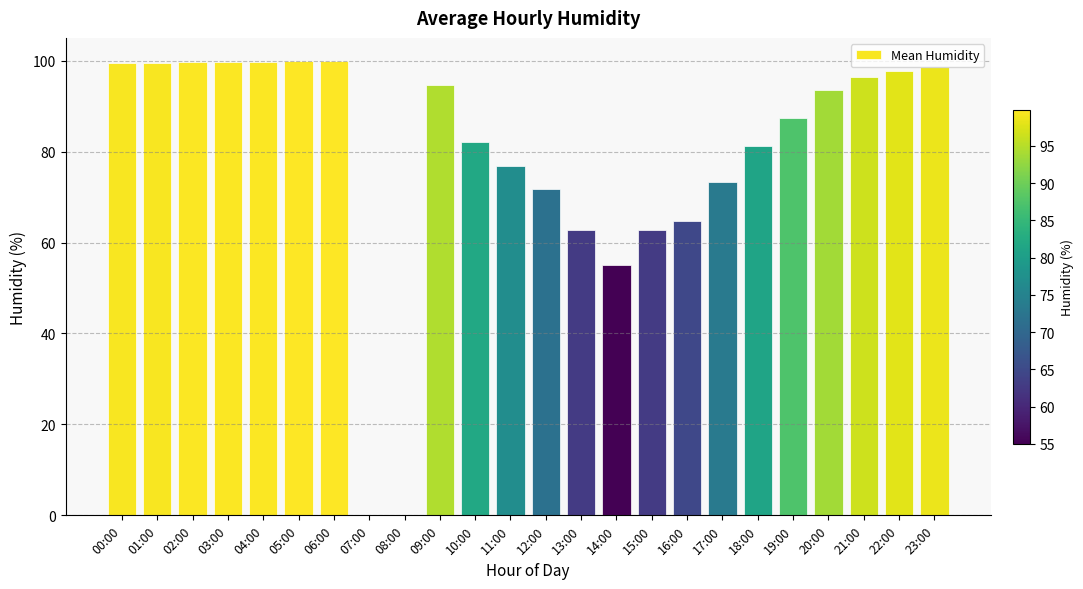

What is the maximum value shown in the chart?

99.9